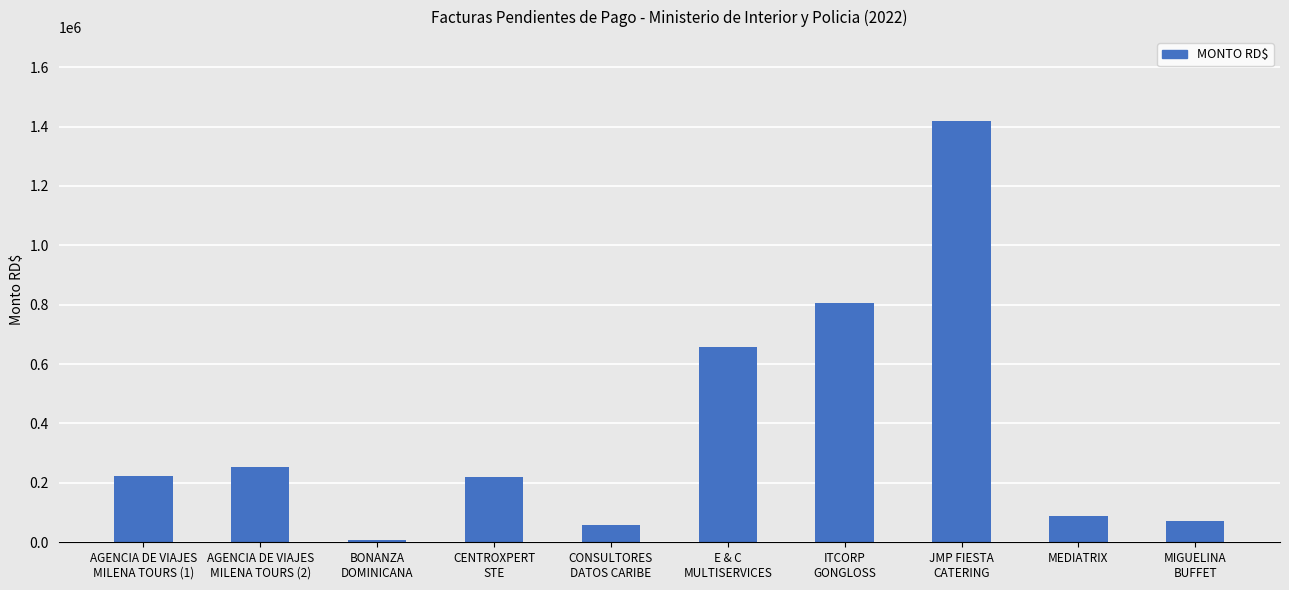

What is the label of the 2nd bar from the left?

AGENCIA DE VIAJES
MILENA TOURS (2)